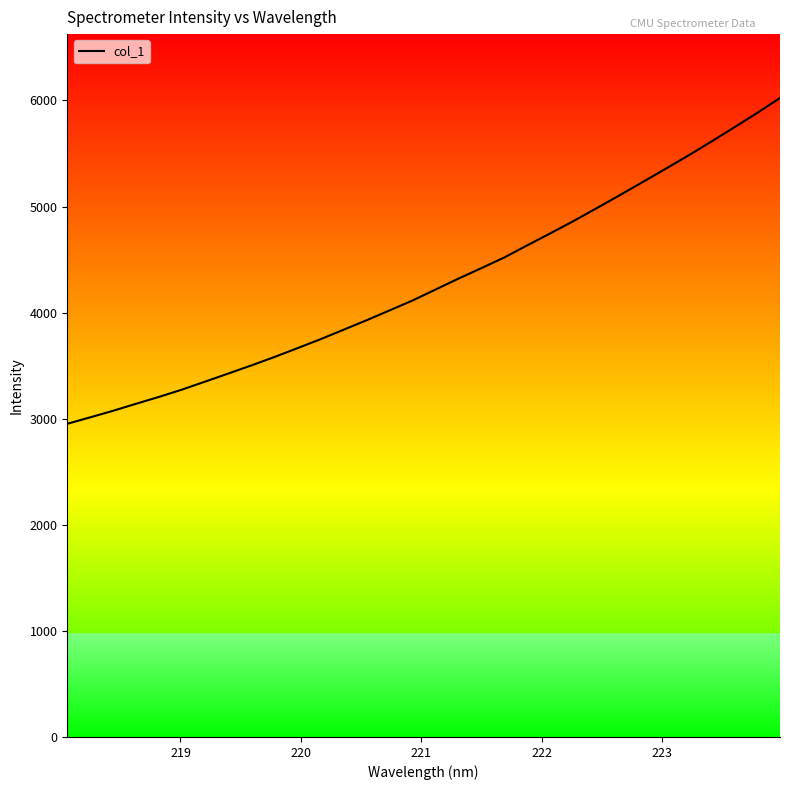

What is the smallest value displayed?

2952.4